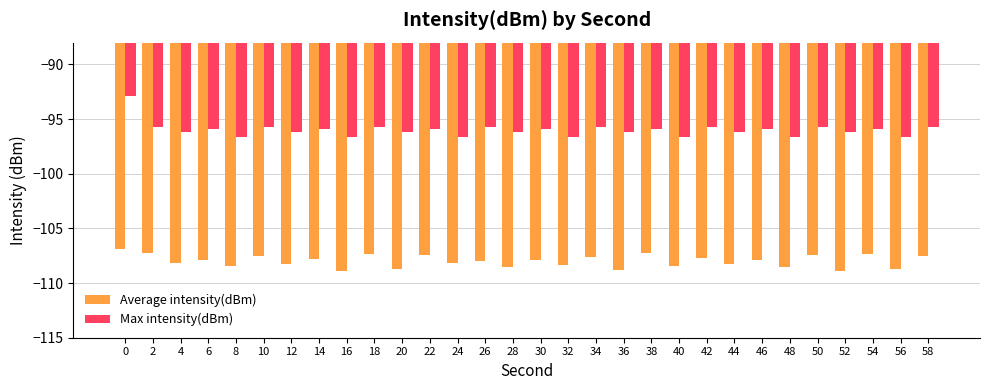

Count the number of data series in this chart.

2